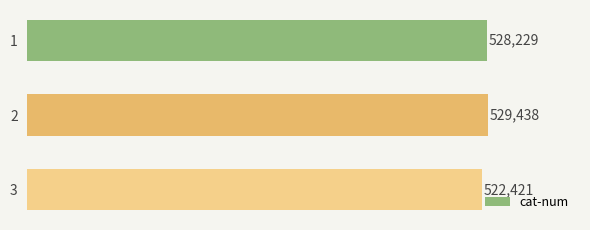

What is the smallest value displayed?

522421